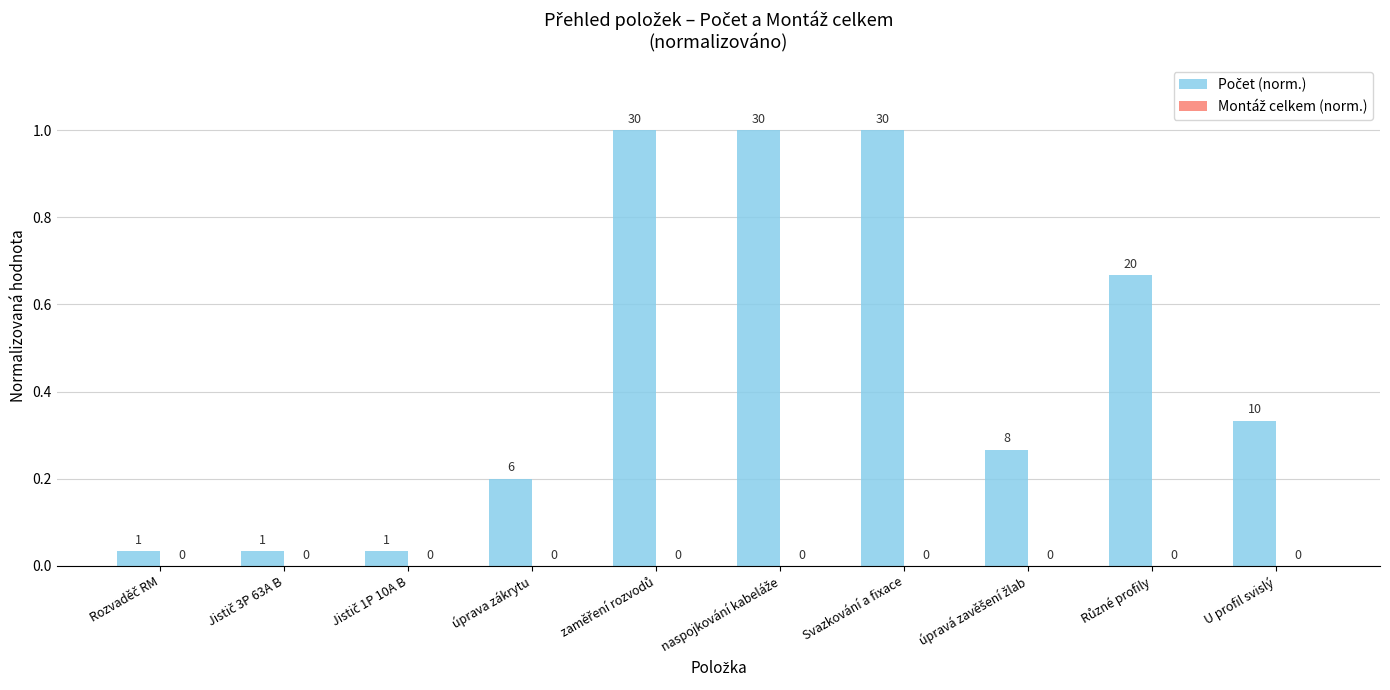

What position from the right is úprava zákrytu?

7